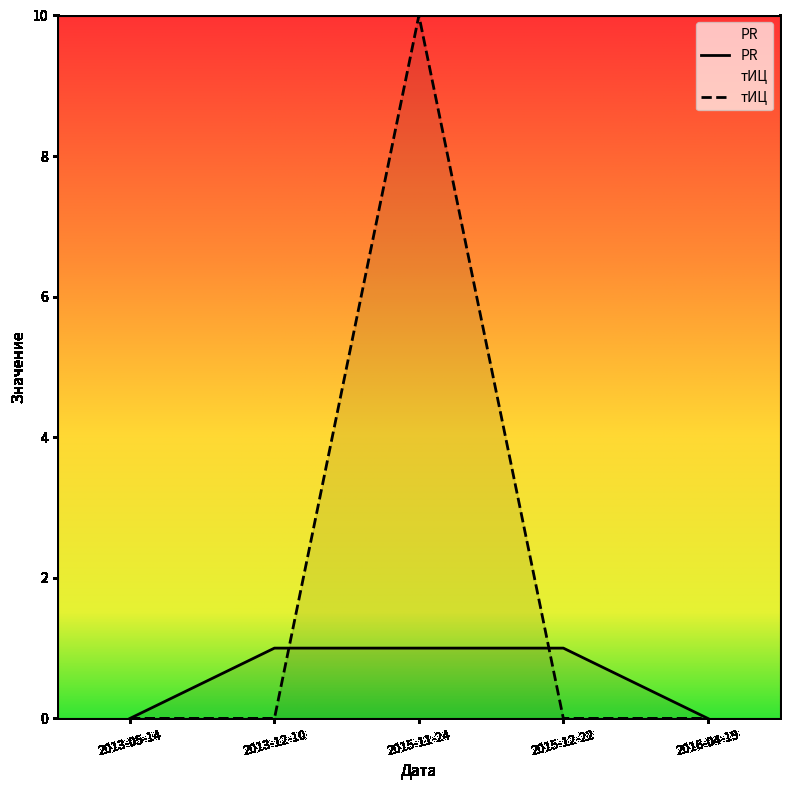

What is the difference between the тИЦ values at 2015-11-24 and 2013-12-10?

10